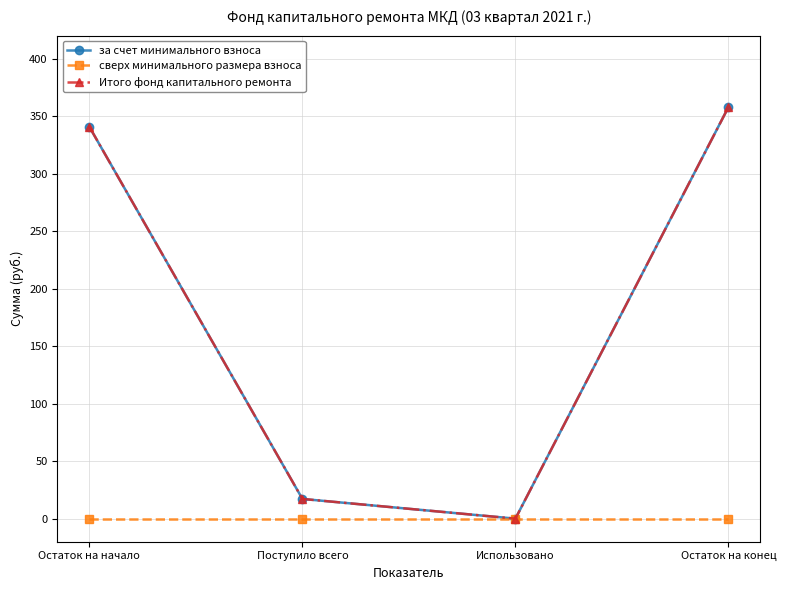

Is this an area chart (filled region under the line)?

No